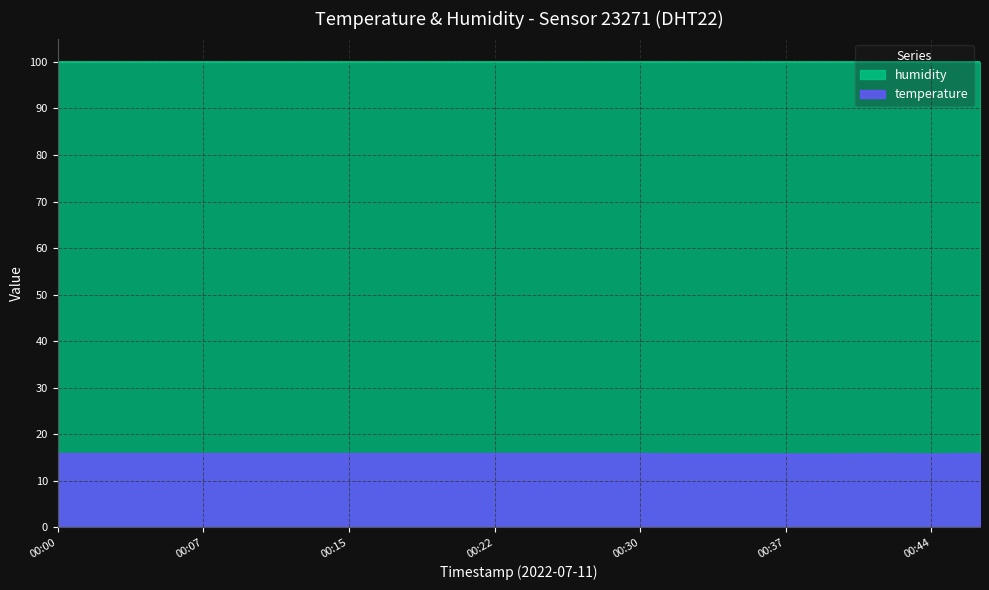

The value at 00:32 is 15.7. True or false?

True